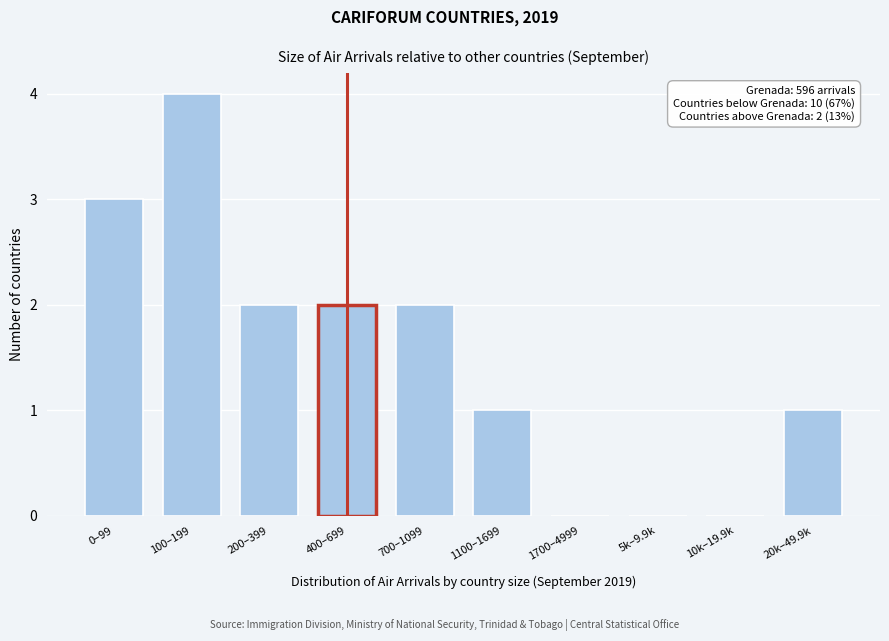

Reading right to left, list all the values displayed in this chart.

20k–49.9k=1	10k–19.9k=0	5k–9.9k=0	1700–4999=0	1100–1699=1	700–1099=2	400–699=2	200–399=2	100–199=4	0–99=3